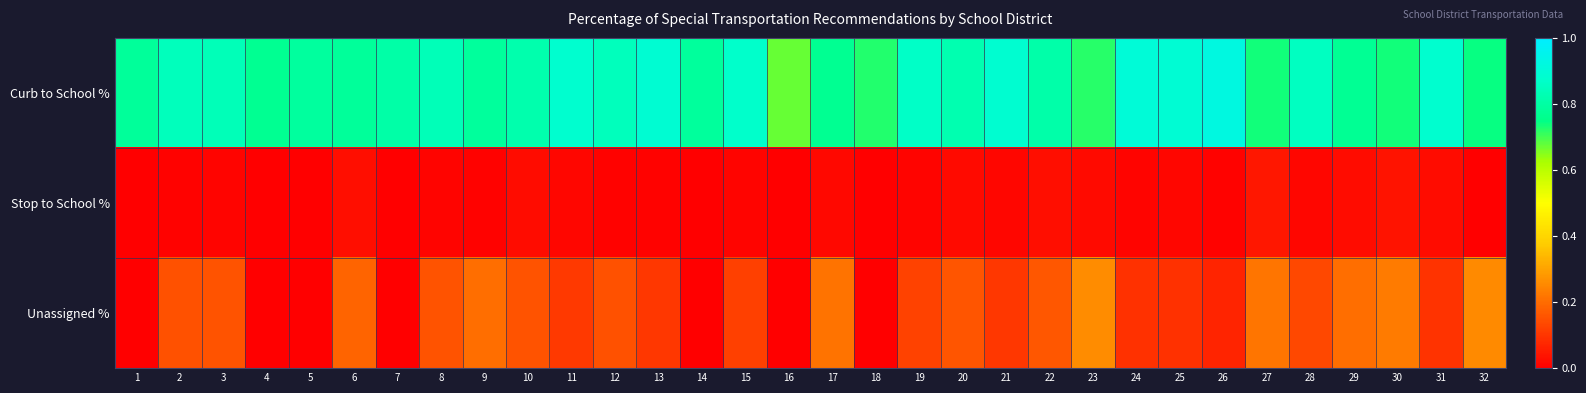

Reading left to right, extract all data points from this chart.

Curb to School %: 1=0.8	2=0.8	3=0.8	4=0.8	5=0.8	6=0.8	7=0.8	8=0.8	9=0.8	10=0.8	11=0.9	12=0.8	13=0.9	14=0.8	15=0.9	16=0.7	17=0.8	18=0.7	19=0.9	20=0.8	21=0.9	22=0.8	23=0.7	24=0.9	25=0.9	26=0.9	27=0.7	28=0.9	29=0.8	30=0.7	31=0.9	32=0.7
Stop to School %: 1=0.0	2=0.0	3=0.0	4=0.0	5=0.0	6=0.0	7=0.0	8=0.0	9=0.0	10=0.0	11=0.0	12=0.0	13=0.0	14=0.0	15=0.0	16=0.0	17=0.0	18=0.0	19=0.0	20=0.0	21=0.0	22=0.0	23=0.0	24=0.0	25=0.0	26=0.0	27=0.0	28=0.0	29=0.0	30=0.0	31=0.0	32=0.0
Unassigned %: 1=0.0	2=0.1	3=0.2	4=0.0	5=0.0	6=0.2	7=0.0	8=0.2	9=0.2	10=0.2	11=0.1	12=0.1	13=0.1	14=0.0	15=0.1	16=0.0	17=0.2	18=0.0	19=0.1	20=0.2	21=0.1	22=0.2	23=0.3	24=0.1	25=0.1	26=0.1	27=0.2	28=0.1	29=0.2	30=0.2	31=0.1	32=0.3